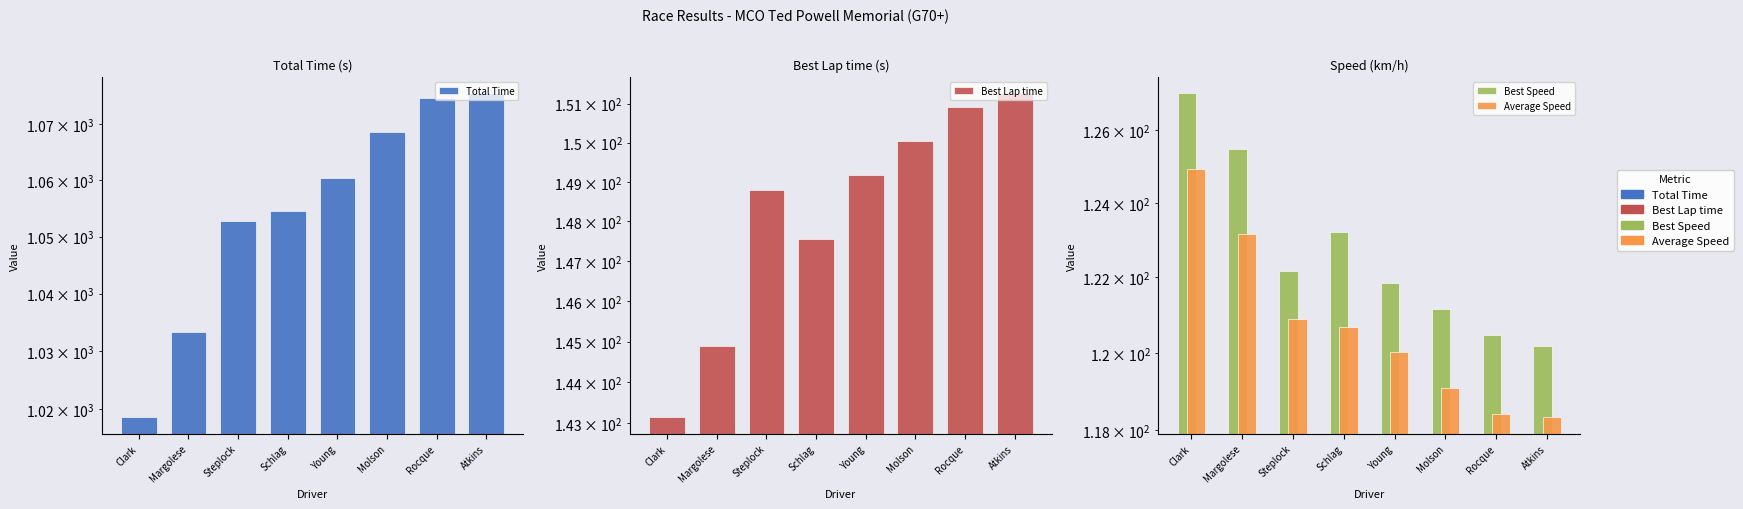

How many groups of bars are there?

8